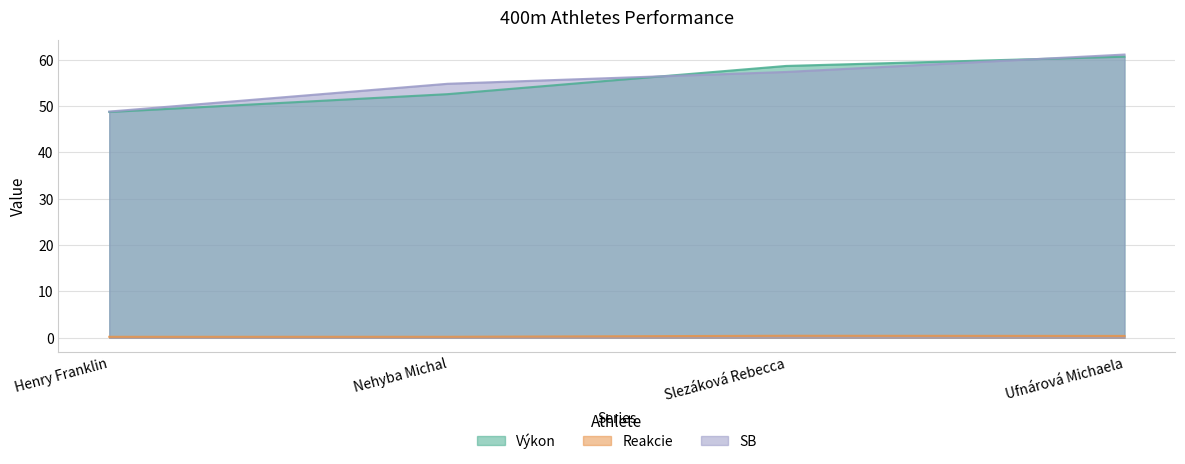

What position from the left is Slezáková Rebecca?

3